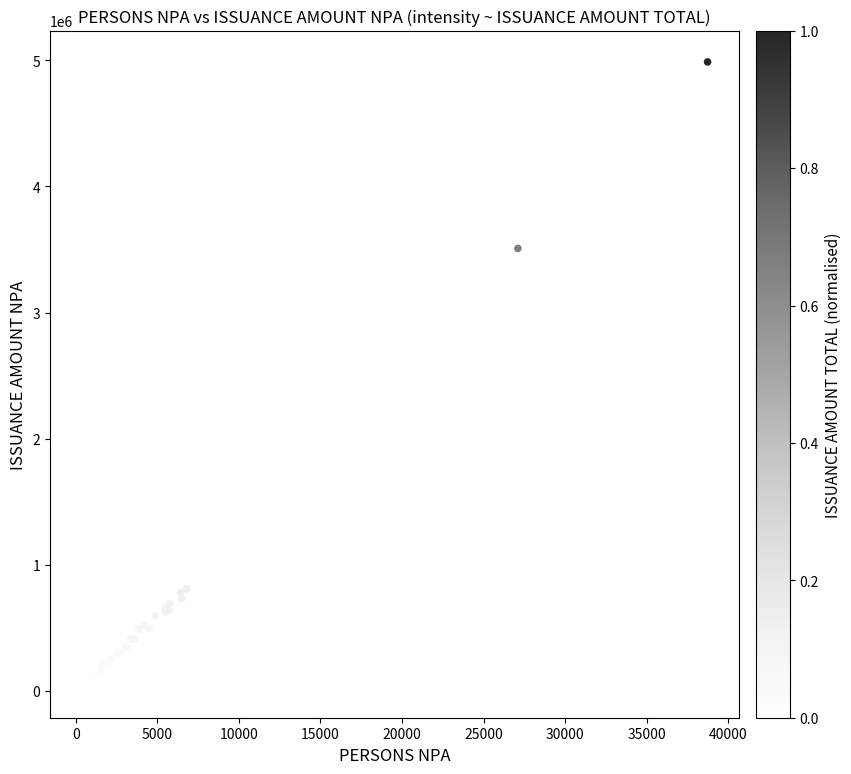

What Y value in the scatter plot is closest to 2510568?

3508333